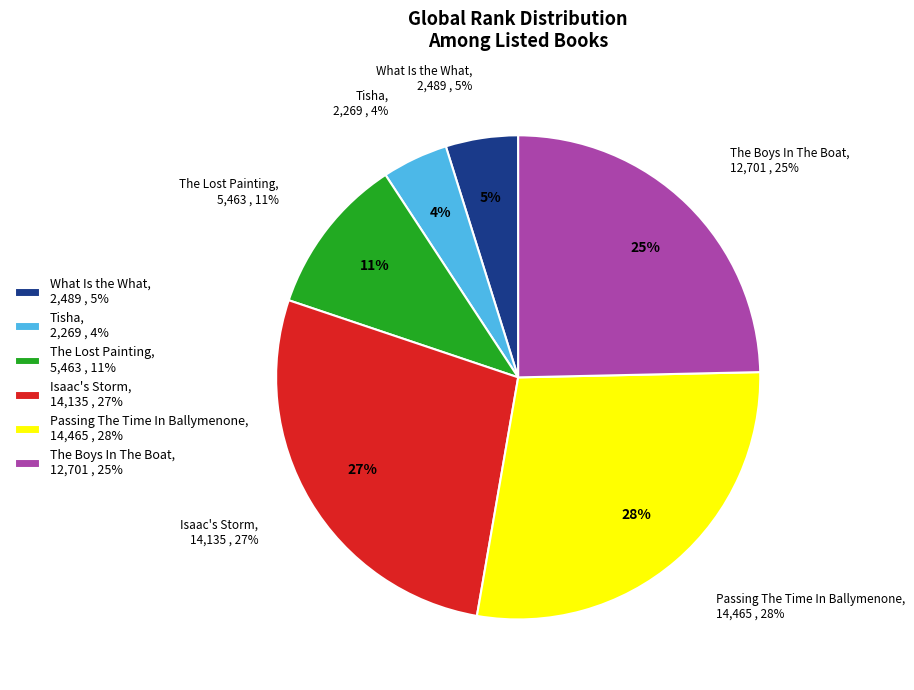

To the nearest percent, what portion does What Is the What represent?

5%